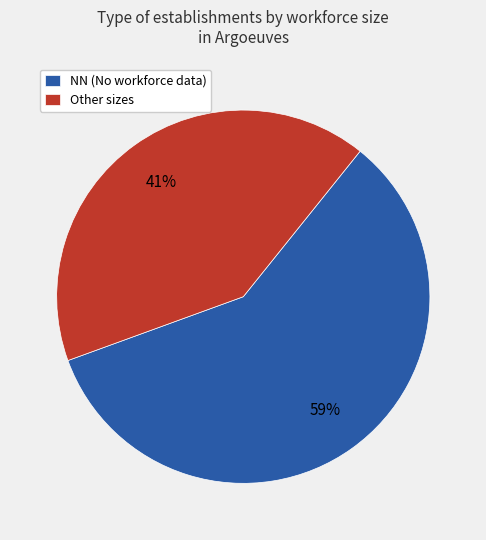

How many segments does this pie chart have?

2